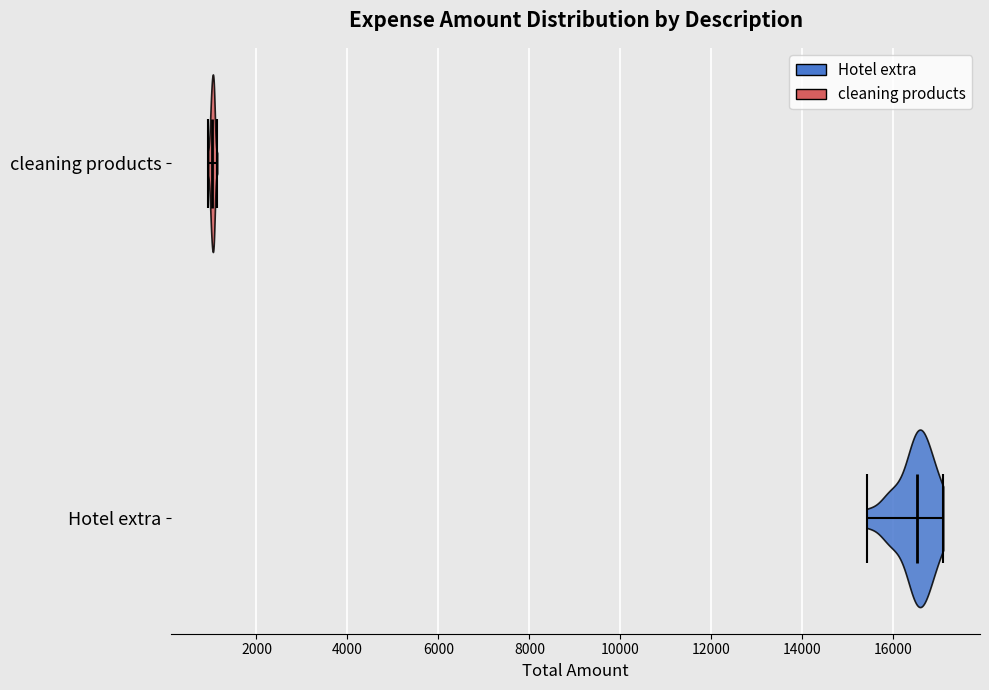

Reading bottom to top, read every violin against the x-axis: where its median line is, and the lowest and highest points it reaches. The values are not printed on the chart, so give them approximately, as read against the axis.

Hotel extra: median line 16600, lowest point 15400, highest point 17000
cleaning products: median line 1000, lowest point 1000, highest point 1200